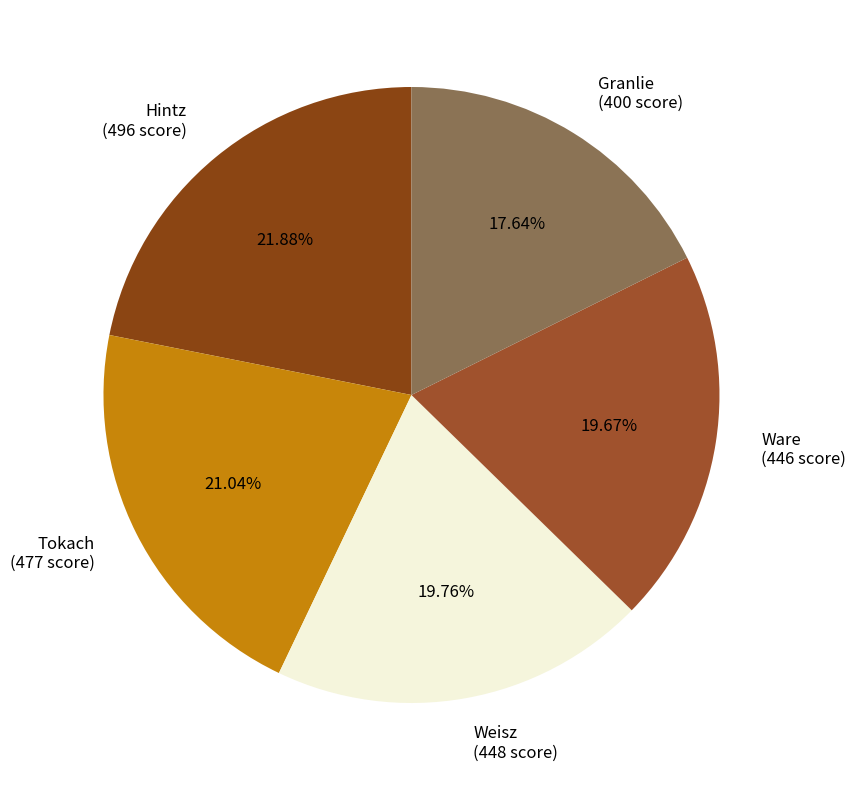

Does any single category account for the majority?

No